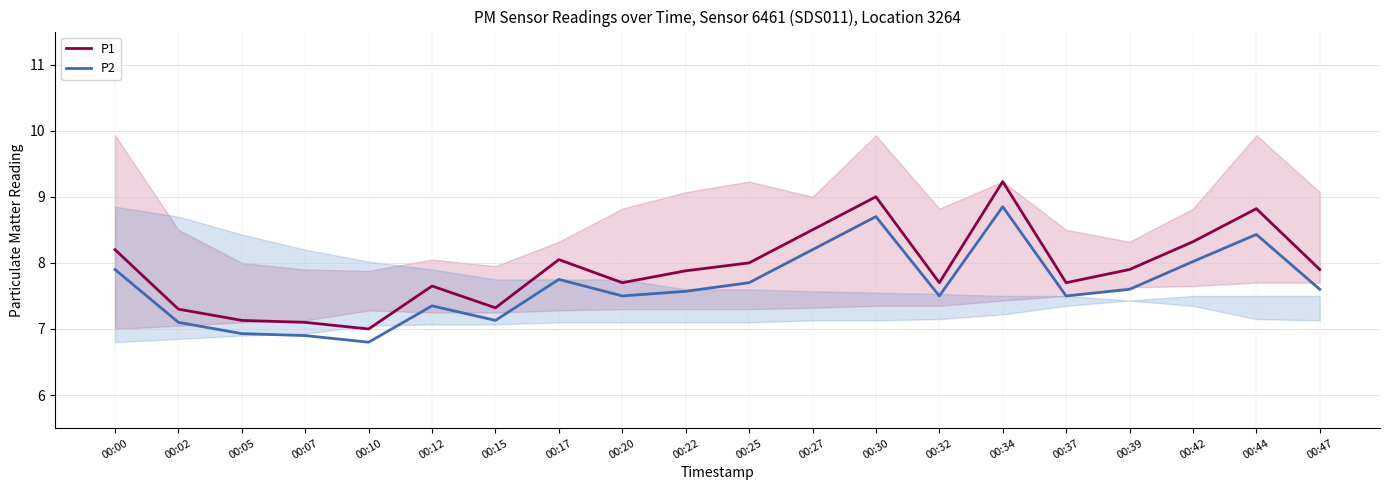

True or false: P2 and P1 intersect in this chart.

False